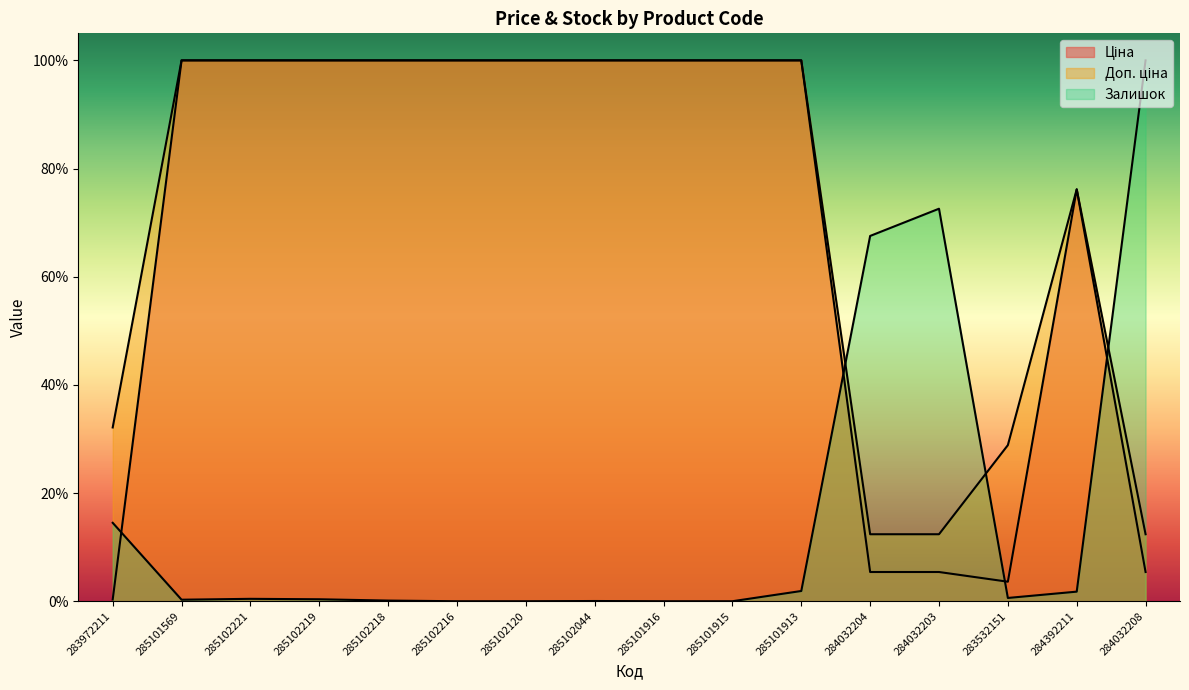

What is the label of the 14th point from the right?

285102221